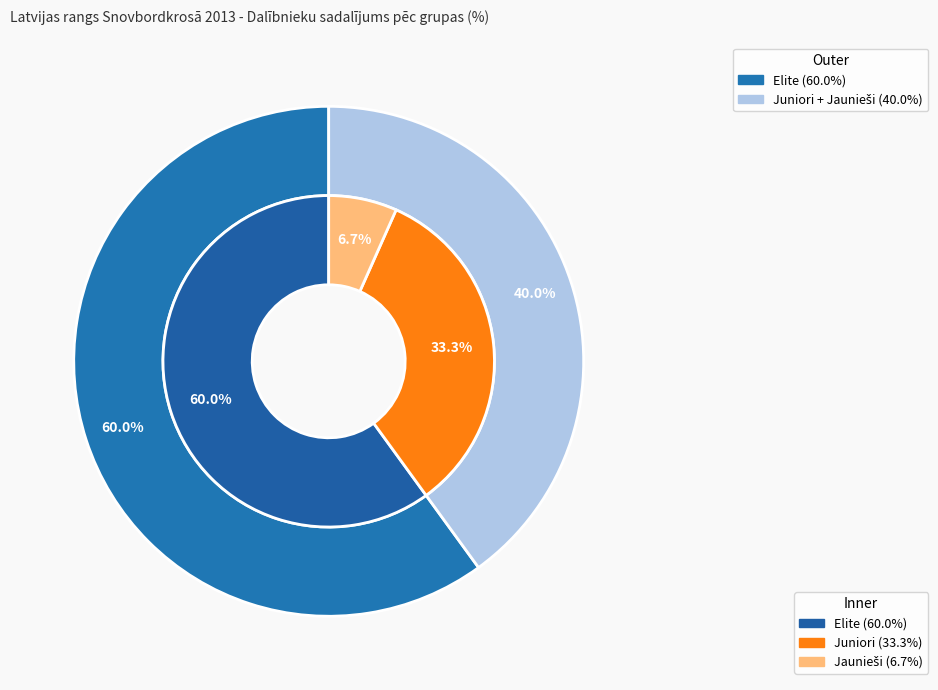

Which slice represents more than half of the pie?

Elite